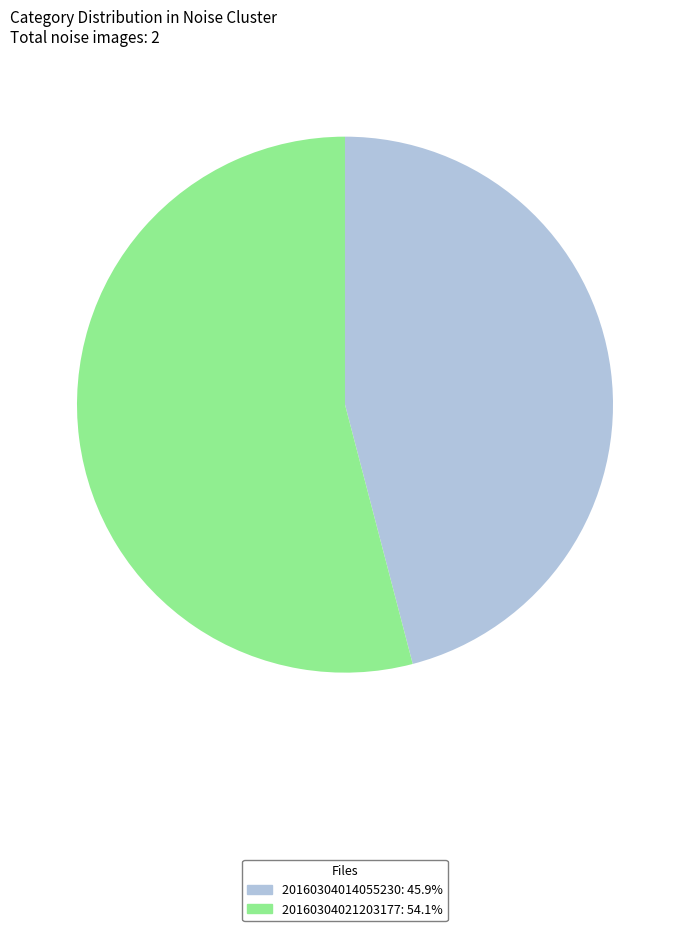

Which category has the biggest portion of the pie?

20160304021203177_CIIRC-R1_met.fits